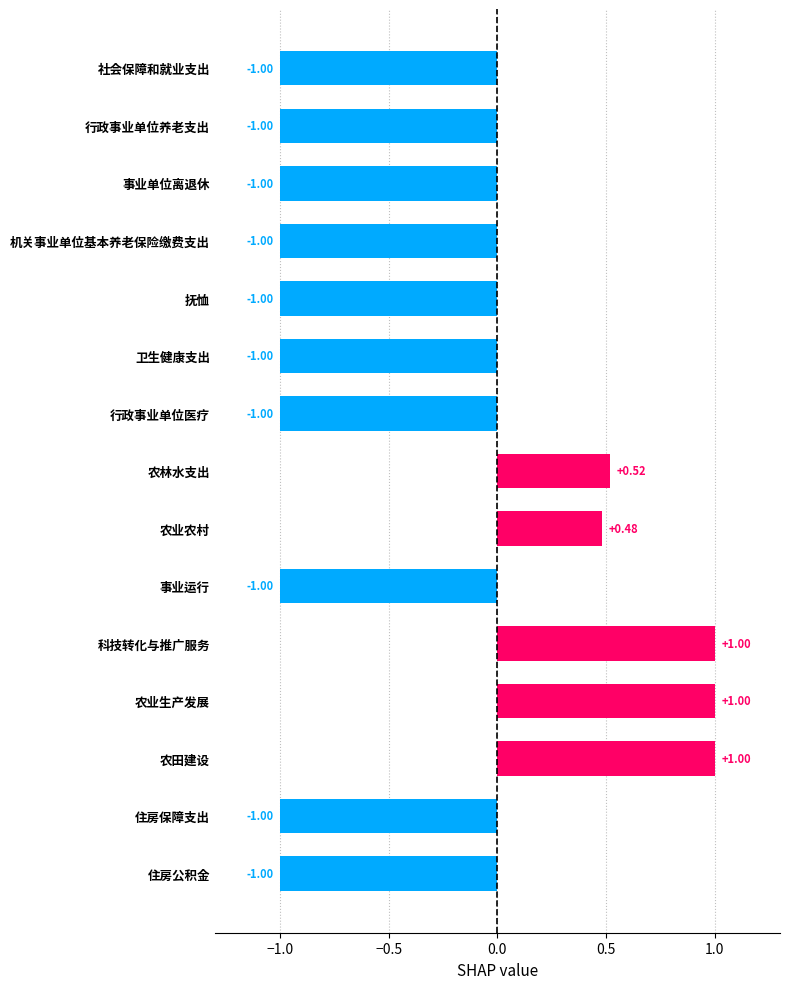

How many values are between -1 and 0?

10